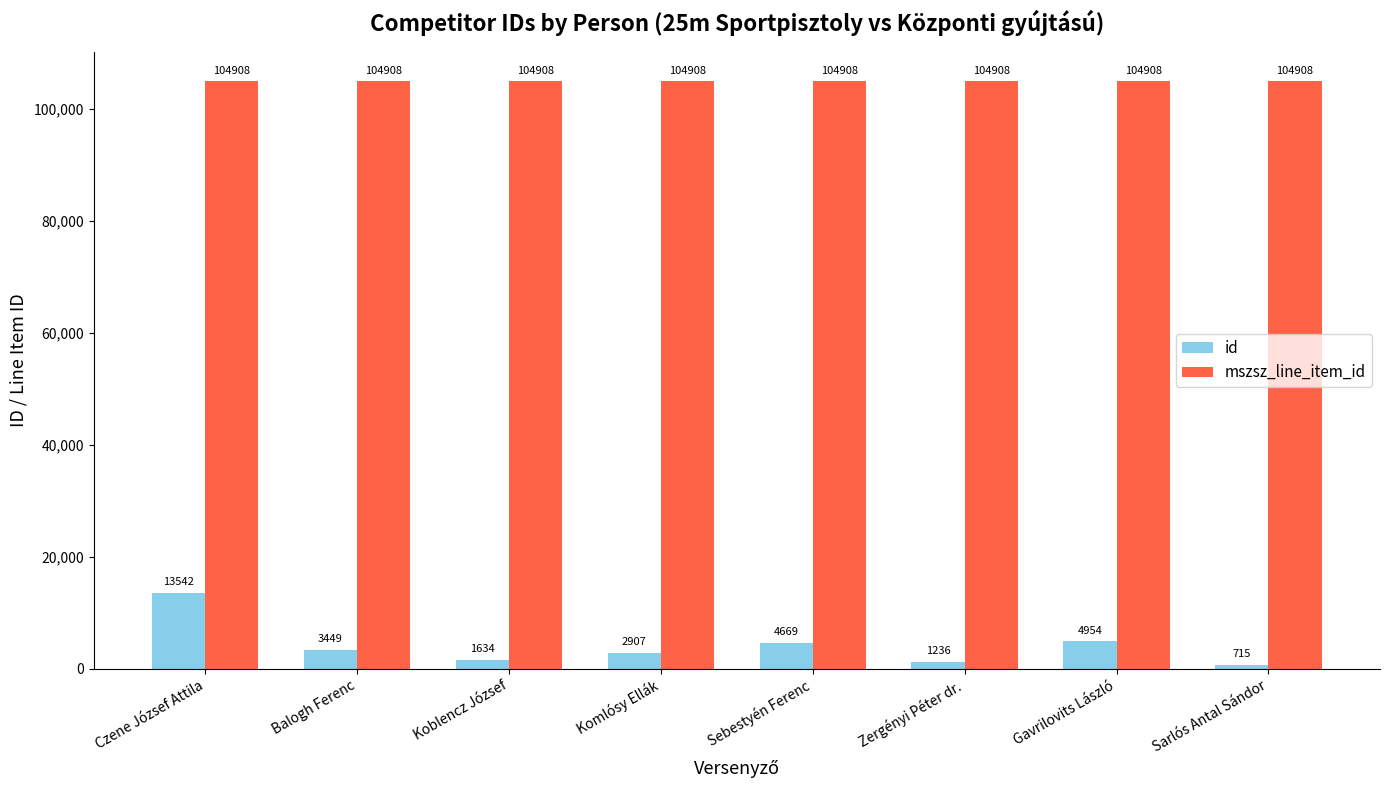

How many bars are there in total?

16